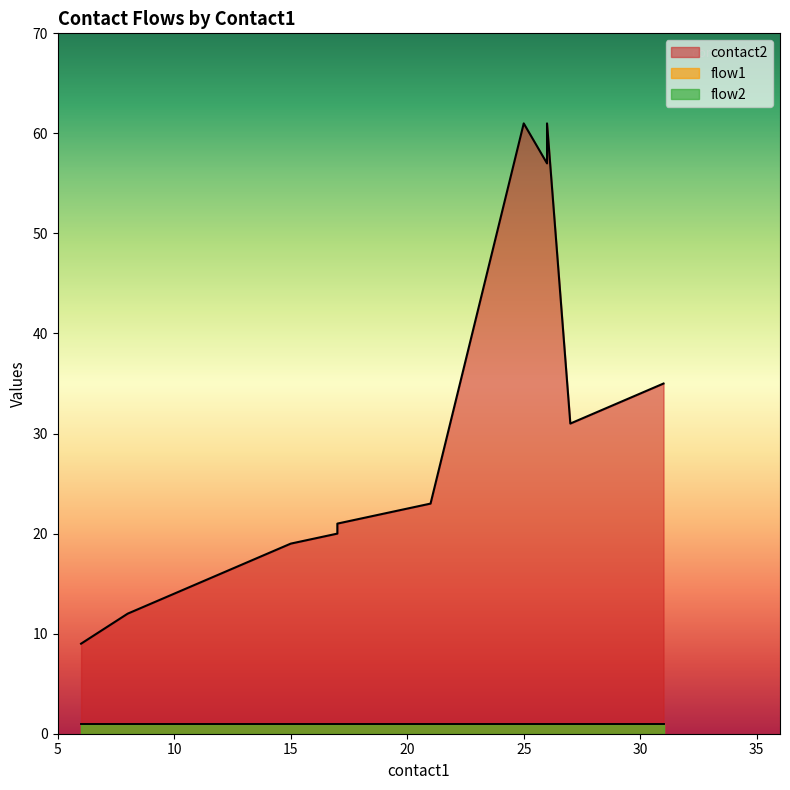

Does the chart display data point markers on the line(s)?

No